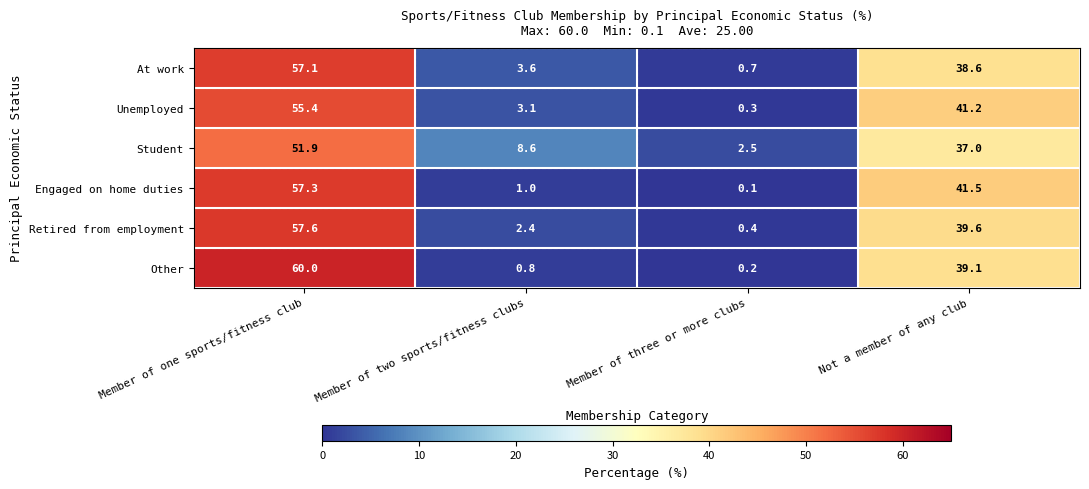

What is the smallest value displayed?

0.1